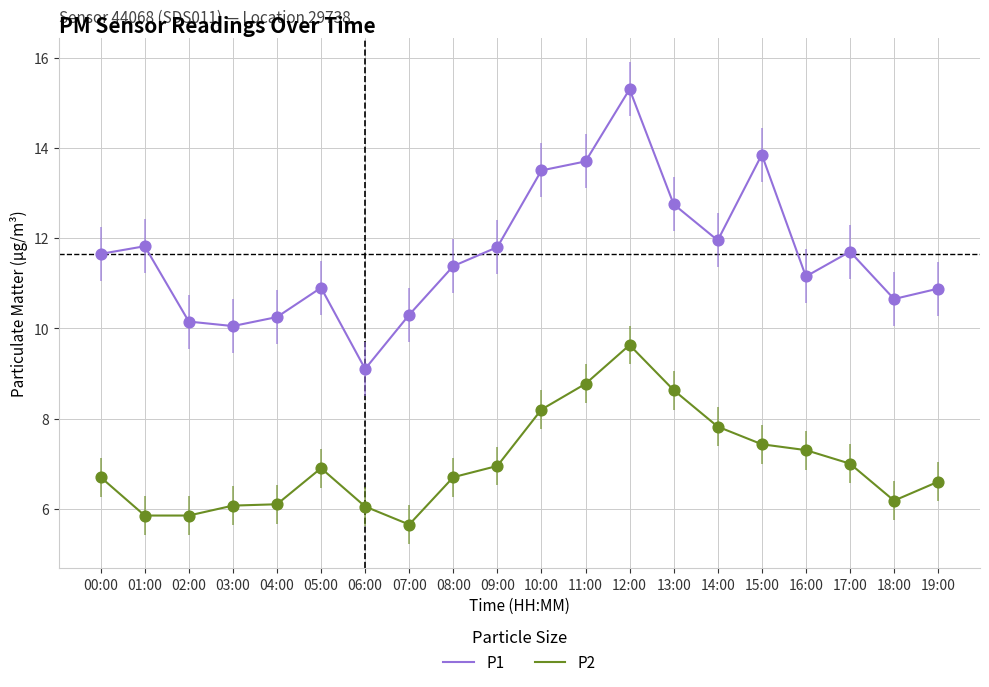

At which category is the sum across all series the highest?

12:00